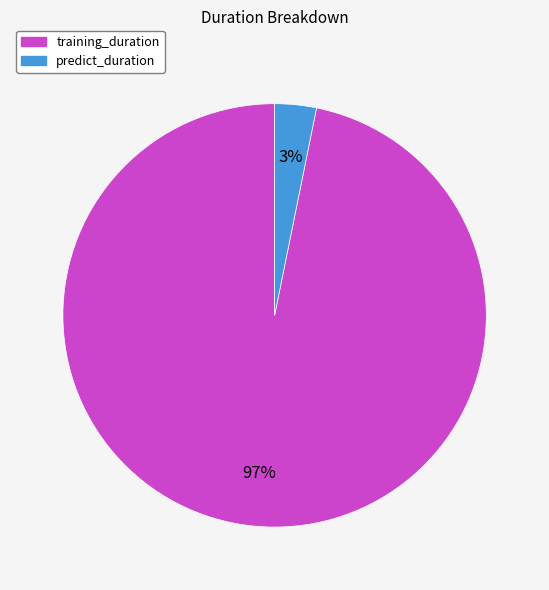

Between training_duration and predict_duration, which is larger?

training_duration